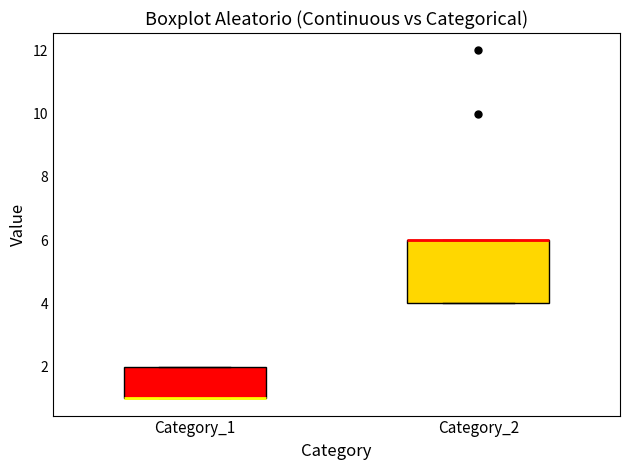

Reading left to right, transcribe this box plot: for each box, give where its median line is, the range the box spans, and where its two whiskers end, as read against the y-axis. The values are not printed on the chart, so give them approximately, as read against the axis.

Category_1: median 1 (drawn on the box's lower edge), box 1 to 2, whiskers 1 to 2
Category_2: median 6 (drawn on the box's upper edge), box 4 to 6, whiskers 4 to 6